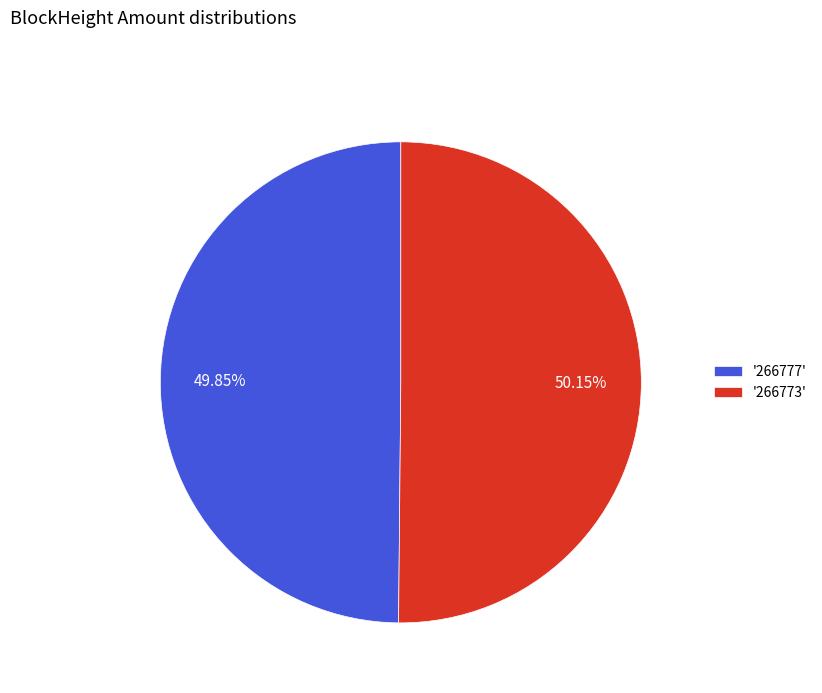

Does any single category account for the majority?

Yes